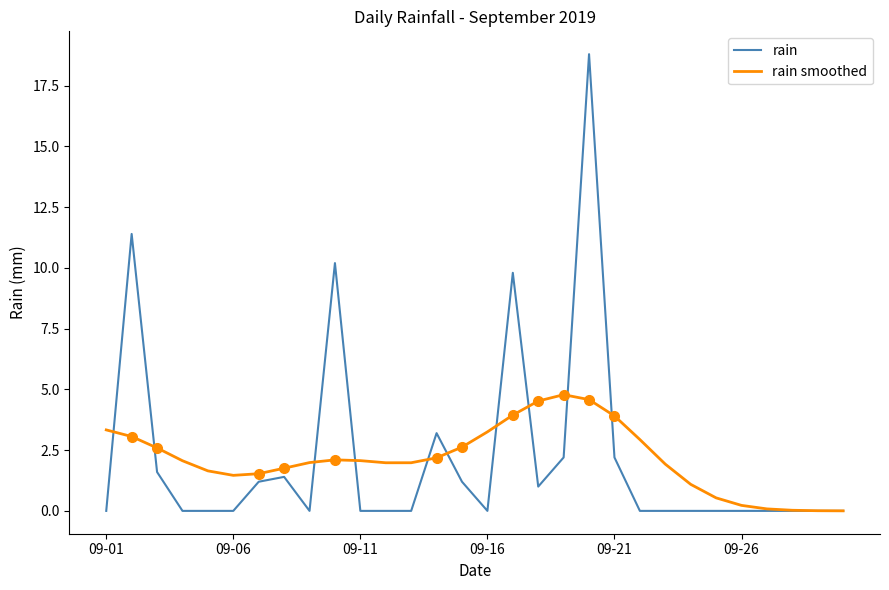

True or false: rain and rain smoothed cross at least once.

True